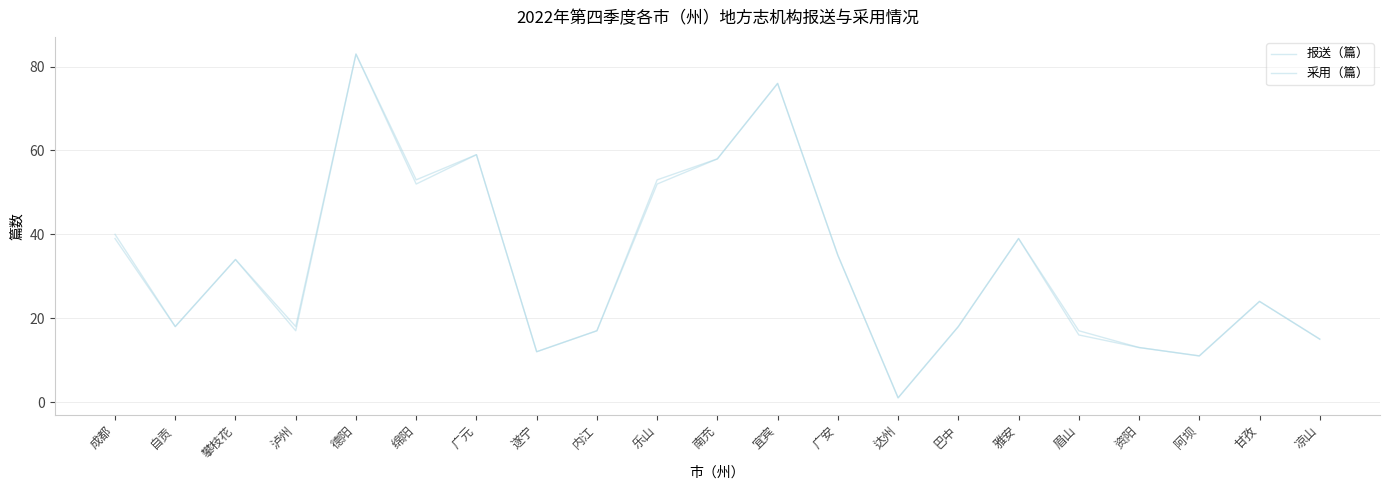

How many lines are shown in the chart?

2